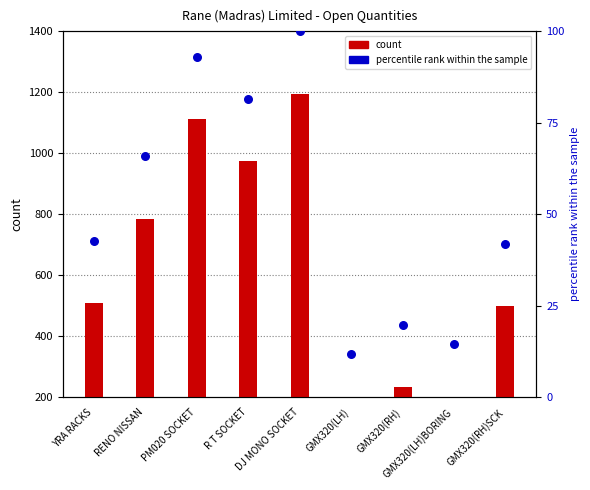

What is the total value across all series at YRA RACKS?

352.7